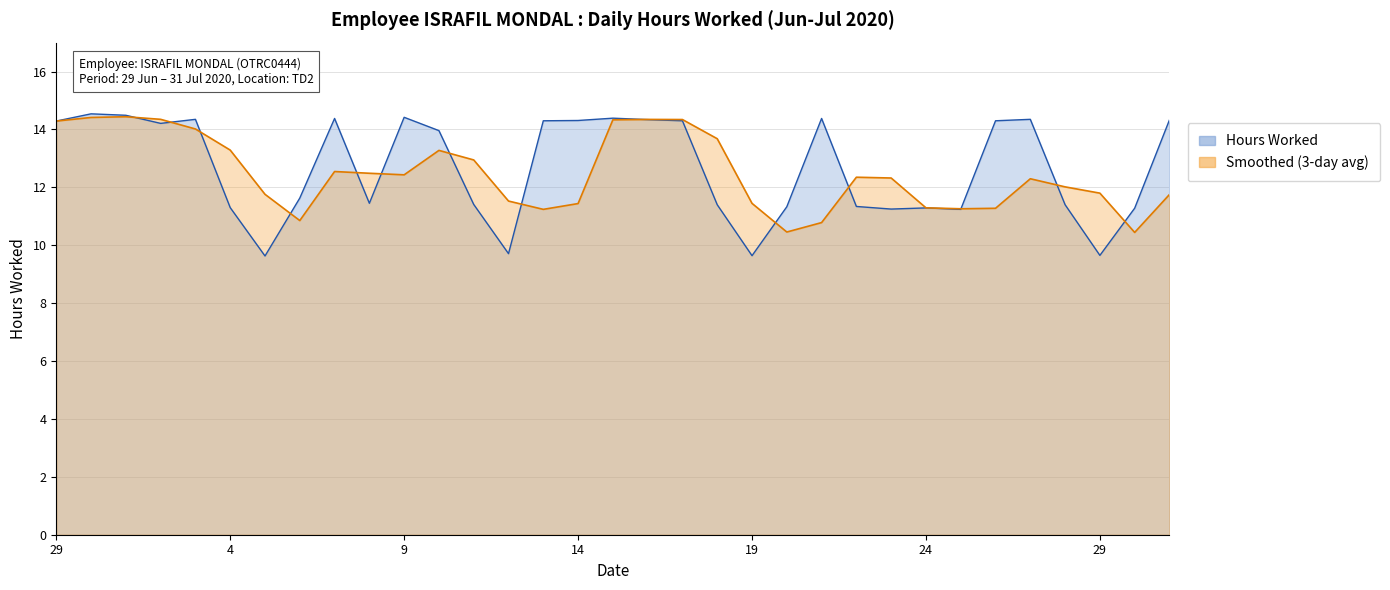

Where is Hours Worked nearest to the value 12?

6